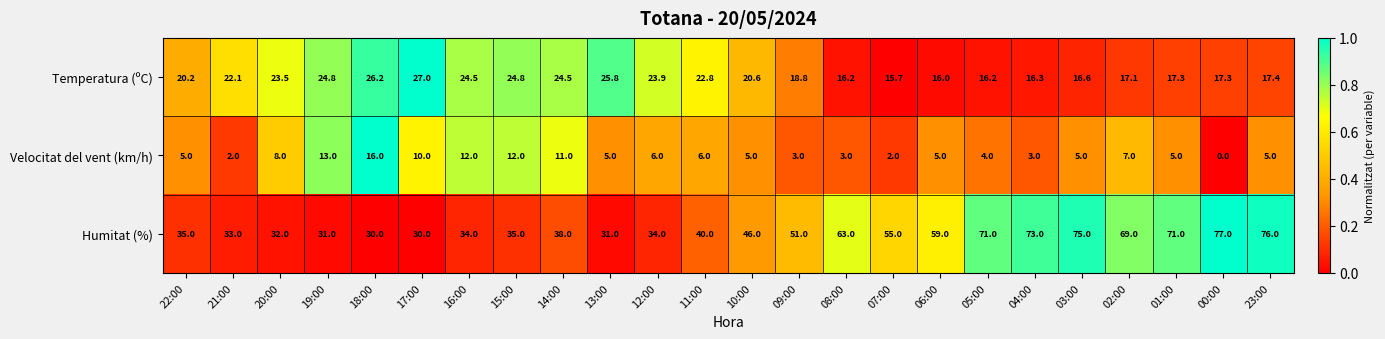

Which series changed the most between 14:00 and 23:00?

Humitat (%)